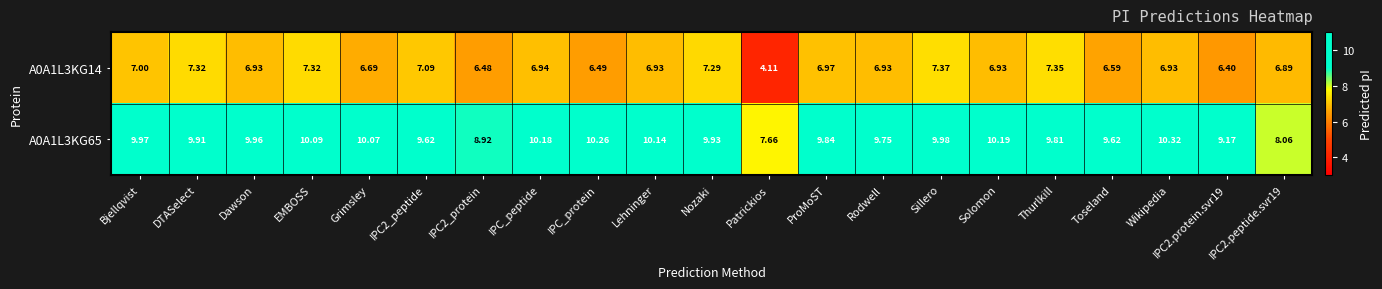

At which category is the sum across all series the highest?

EMBOSS